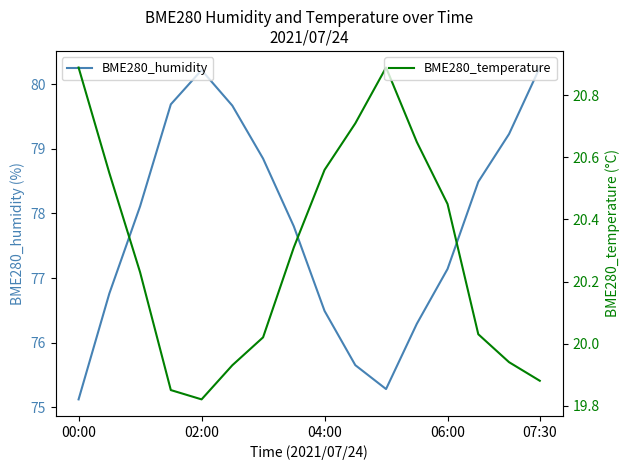

What is the maximum value for BME280_humidity?

80.3